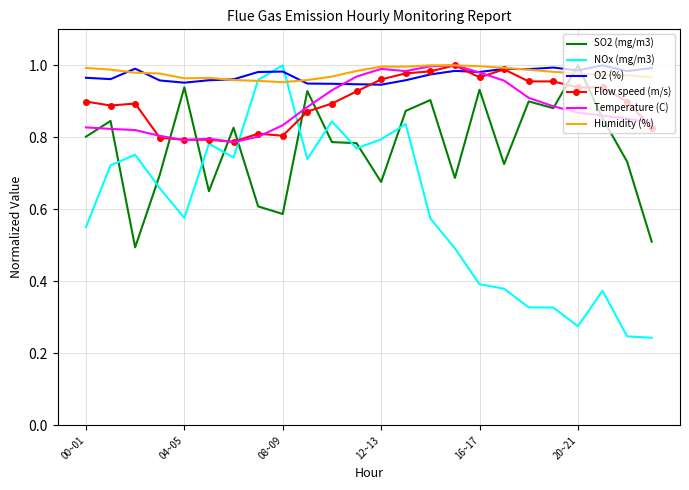

After their last crossing, which series has the higher values: SO2 (mg/m3) or NOx (mg/m3)?

SO2 (mg/m3)